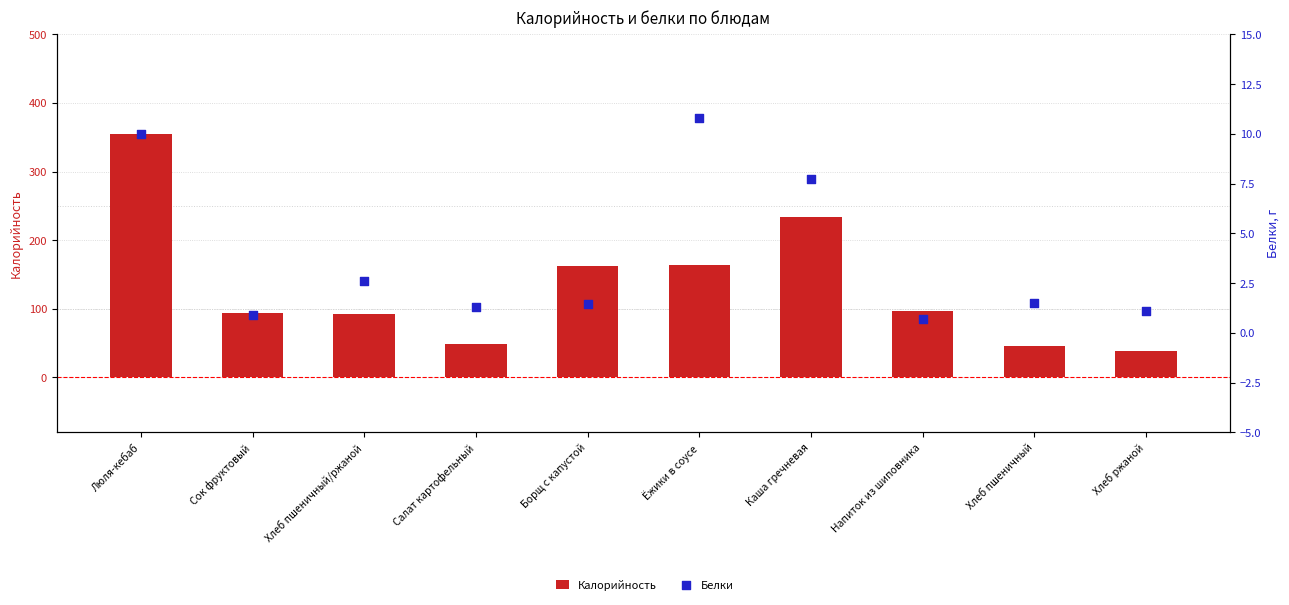

Which series reaches the maximum Y coordinate?

Калорийность